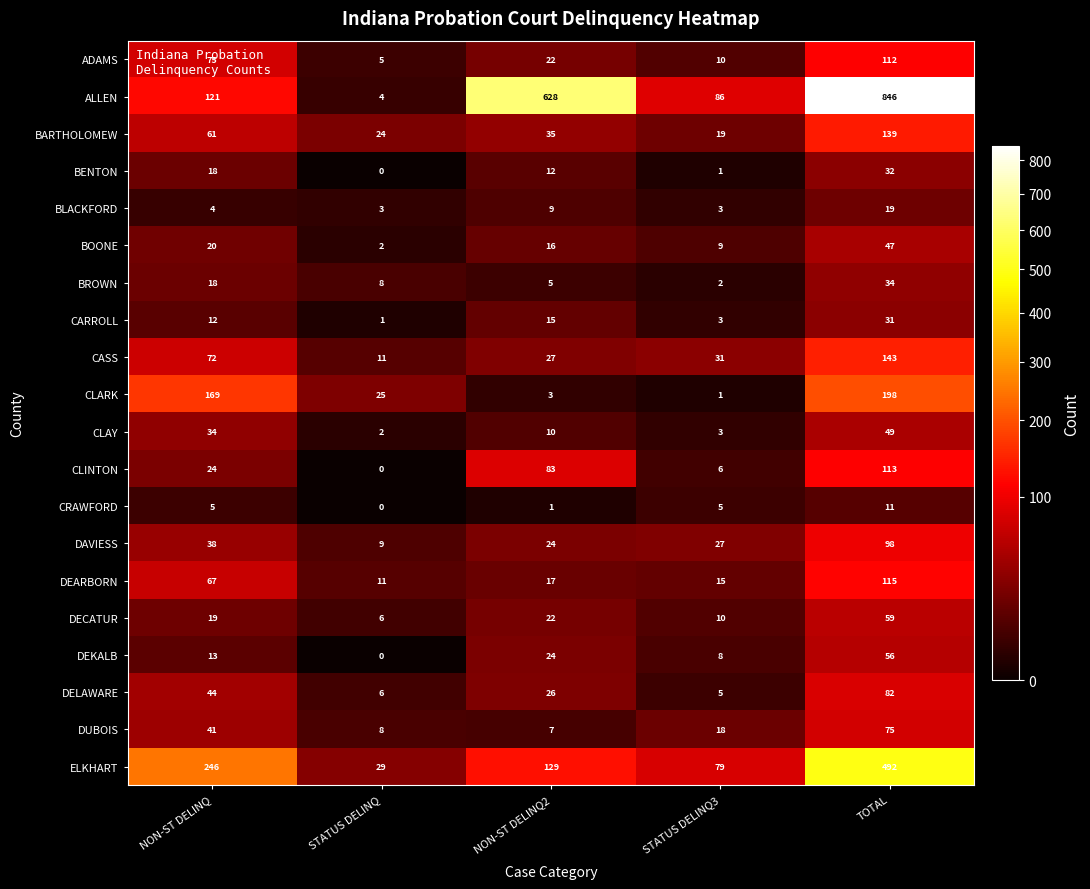

What is the total value across all series at STATUS DELINQ3?

341